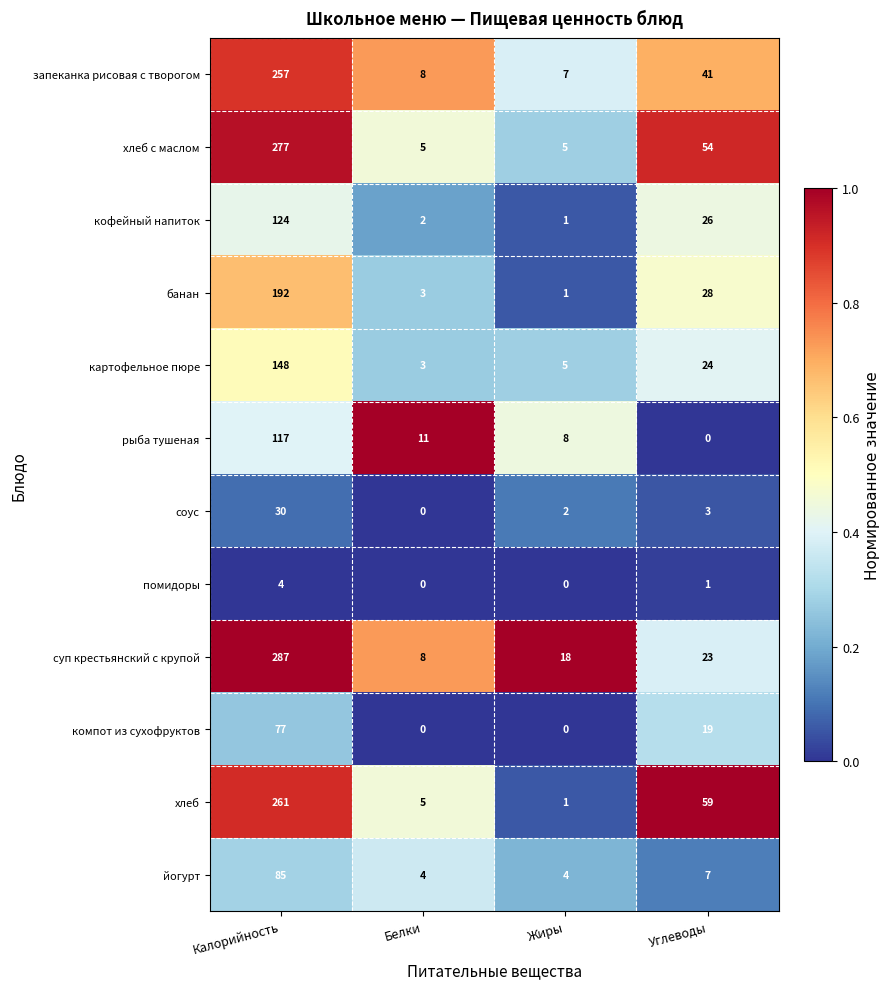

What is the spread (max minus min) of values at Калорийность?

283